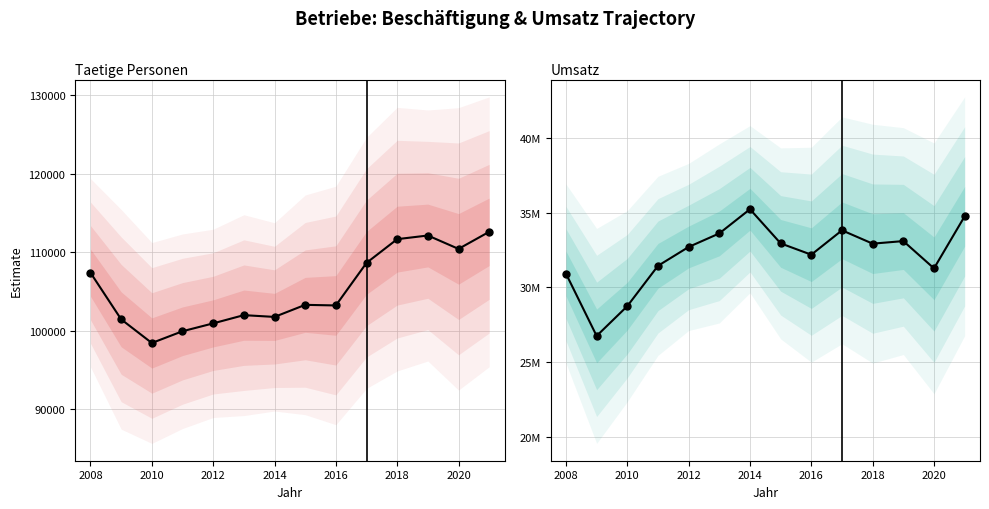

How many values in the Taetige Personen series are below 103286?

7